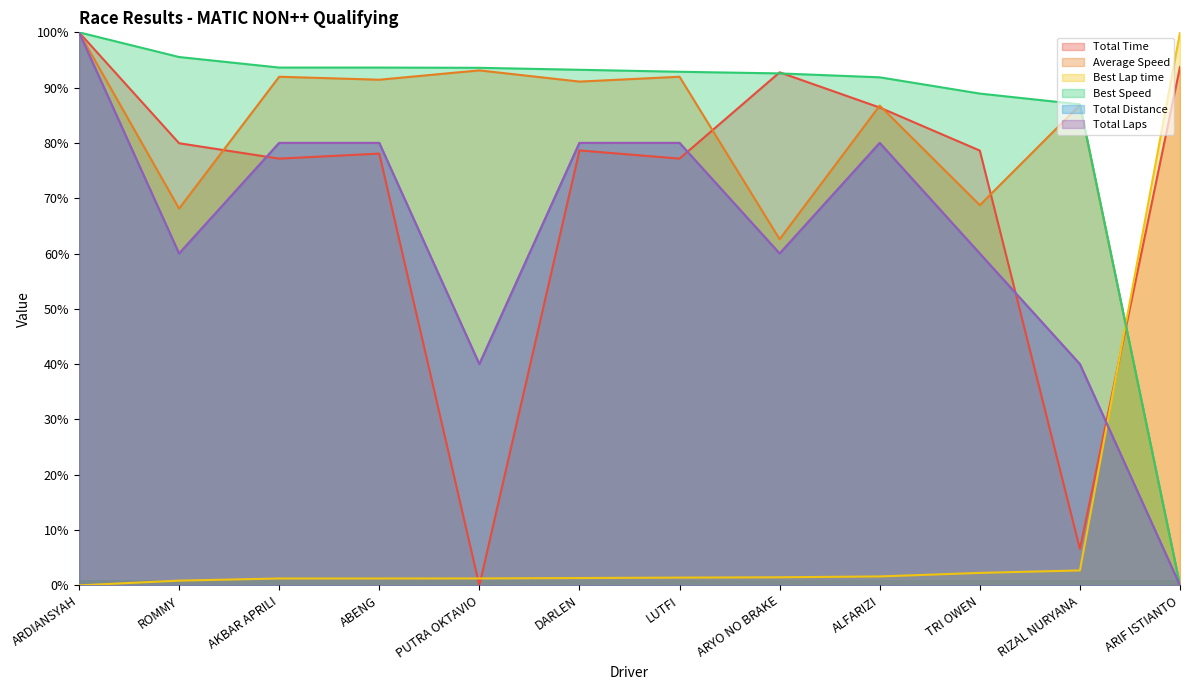

Where is the first local maximum for Total Distance?

ALFARIZI